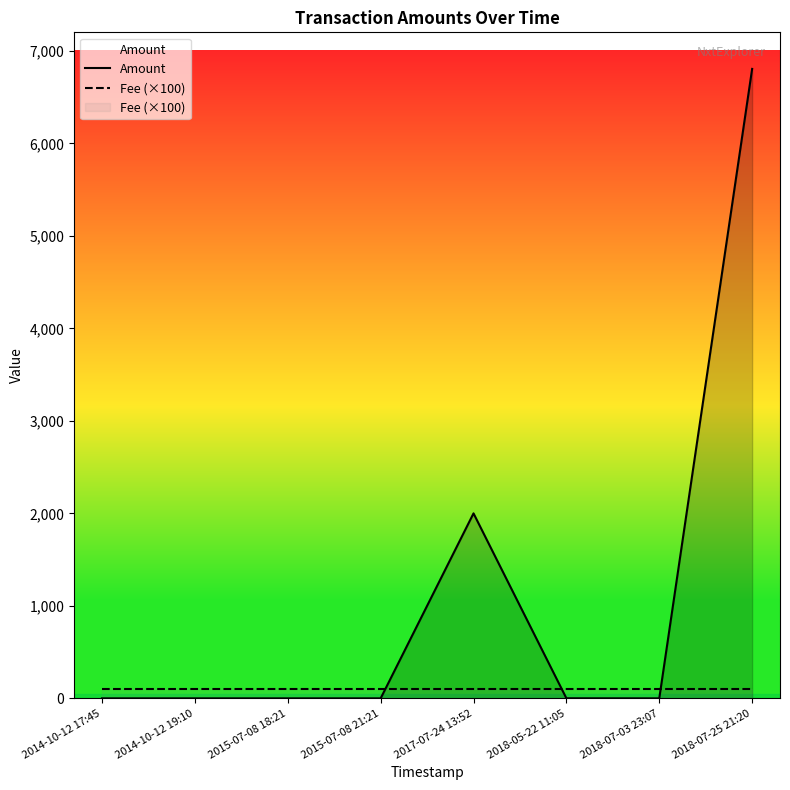

Read the Fee (×100) value at 2014-10-12 17:45.

100.0